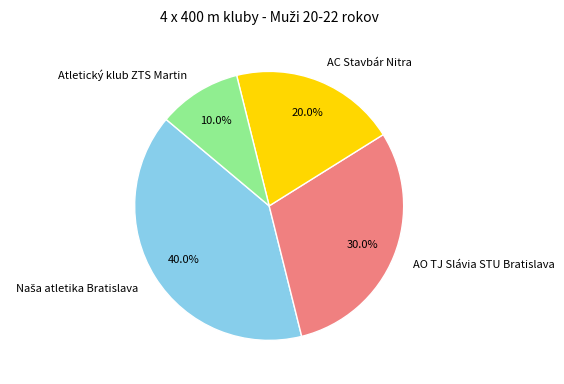

Between Atletický klub ZTS Martin and AC Stavbár Nitra, which is larger?

AC Stavbár Nitra